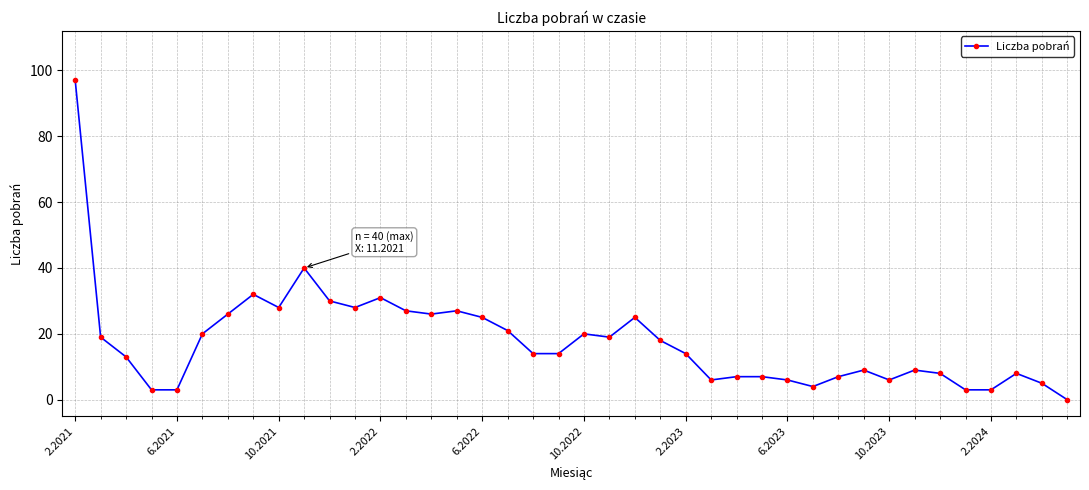

What is the sum of all values?

708